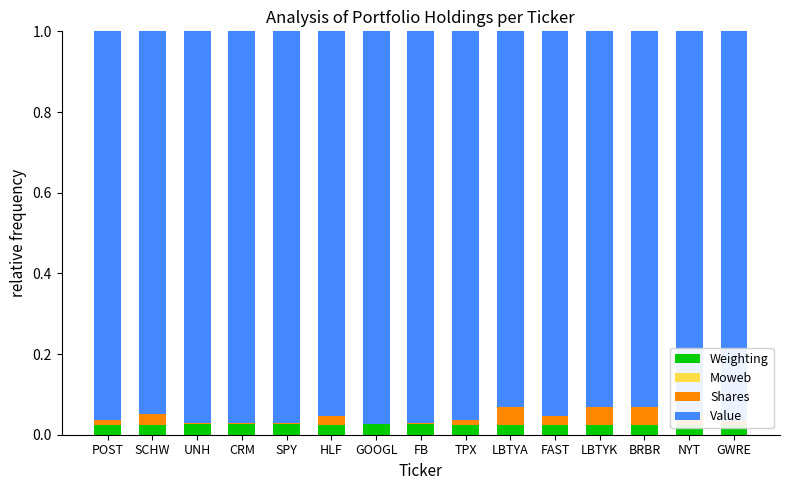

The value of Shares at SPY is 0.0. True or false?

True